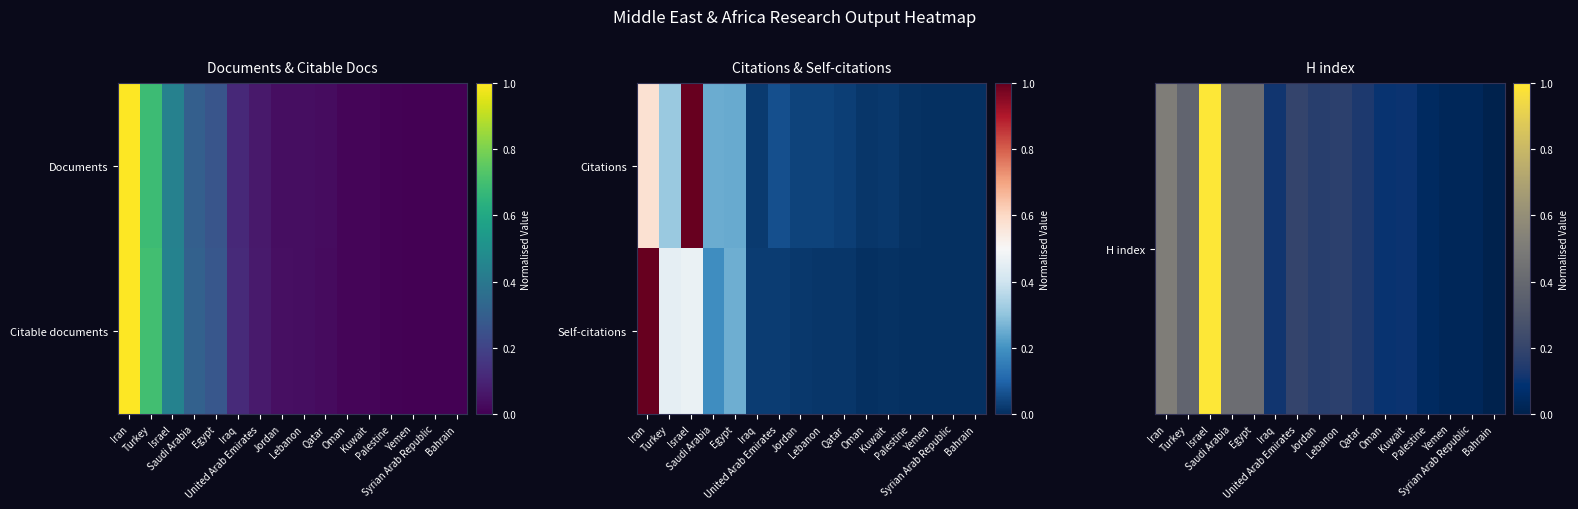

How many data points in Self-citations are above 0?

15